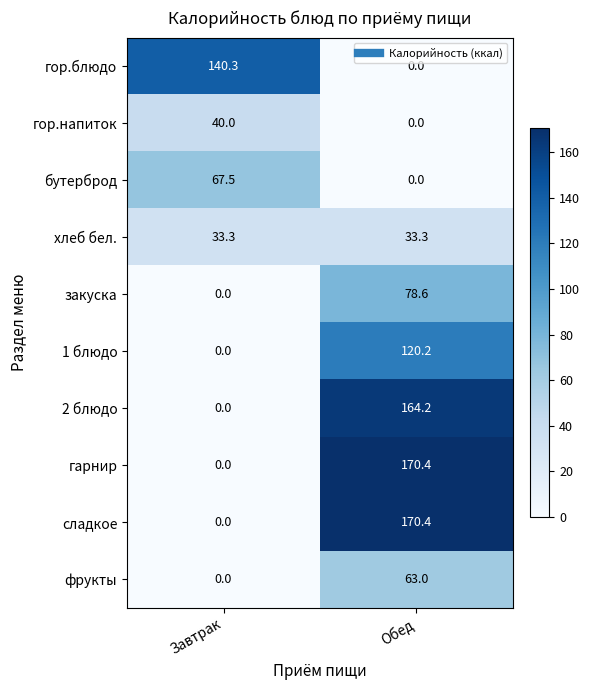

What is the sum of all сладкое values?

170.4